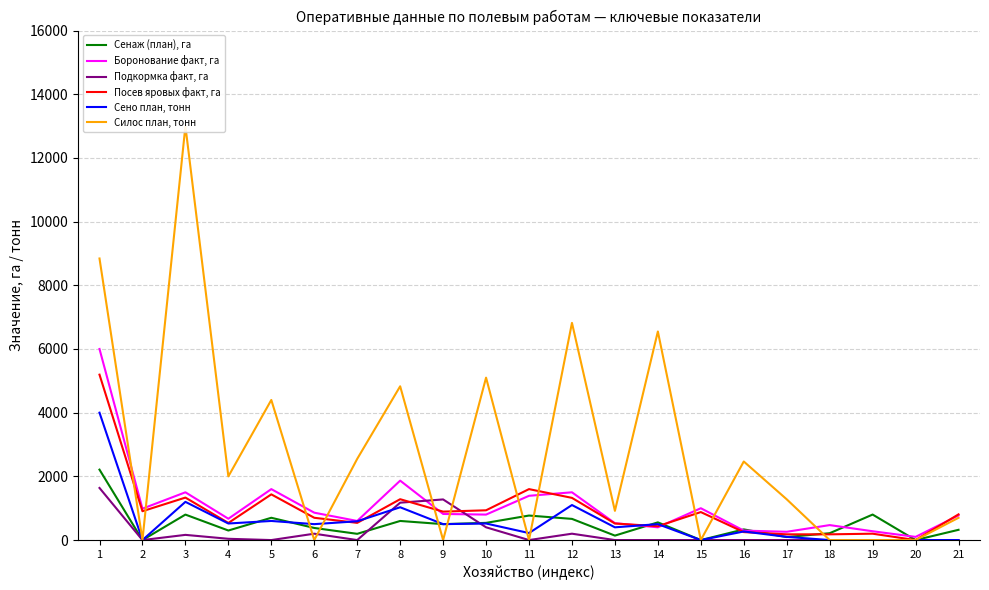

How many positive values does the Сено план, тонн series have?

15